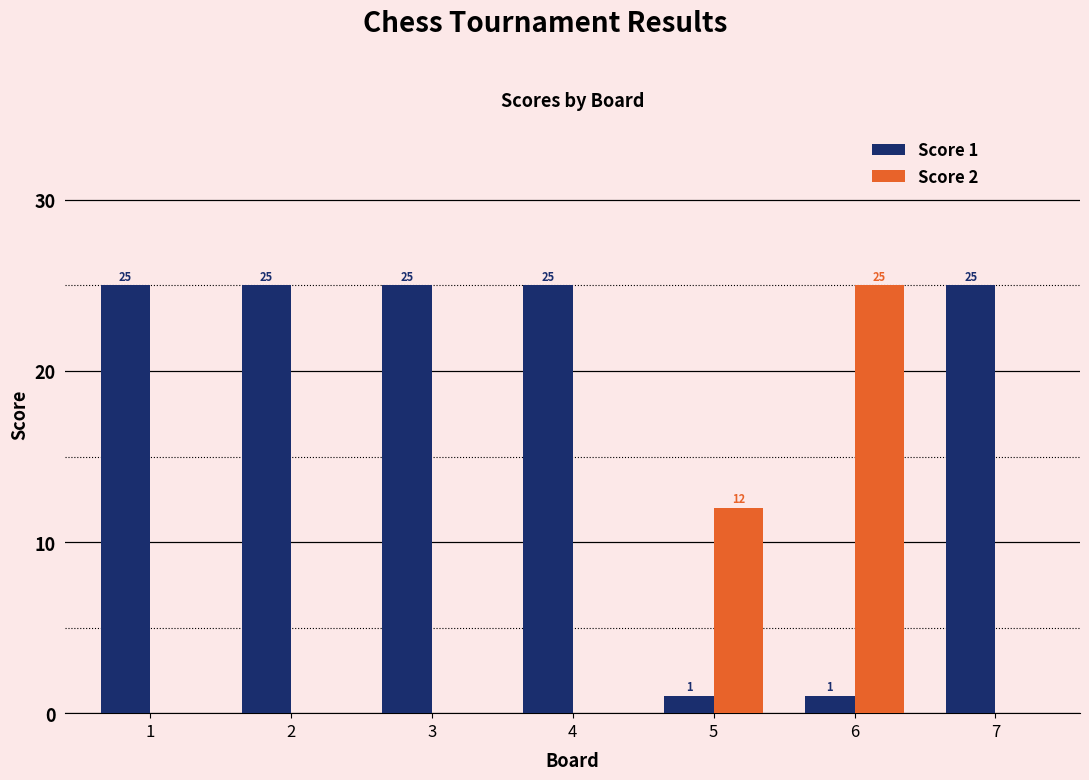

The Score 2 series shows 0 at 1. True or false?

True